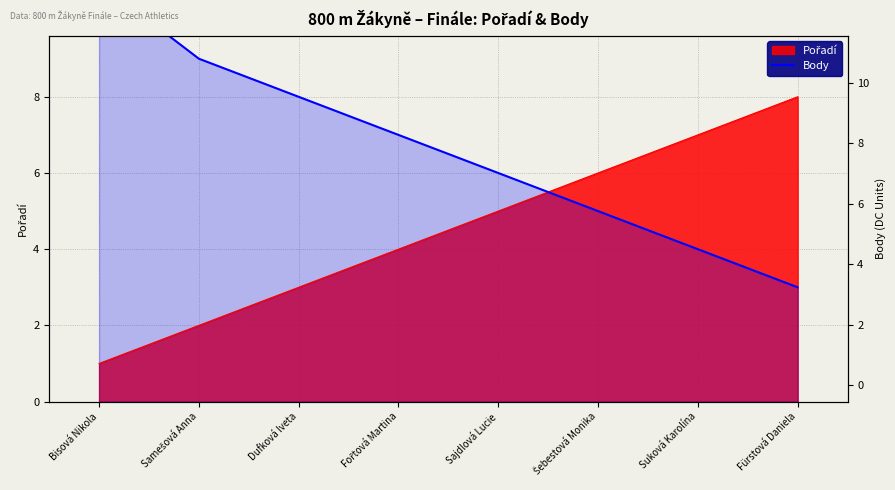

True or false: the data shows 9 at Samešová Anna.

True